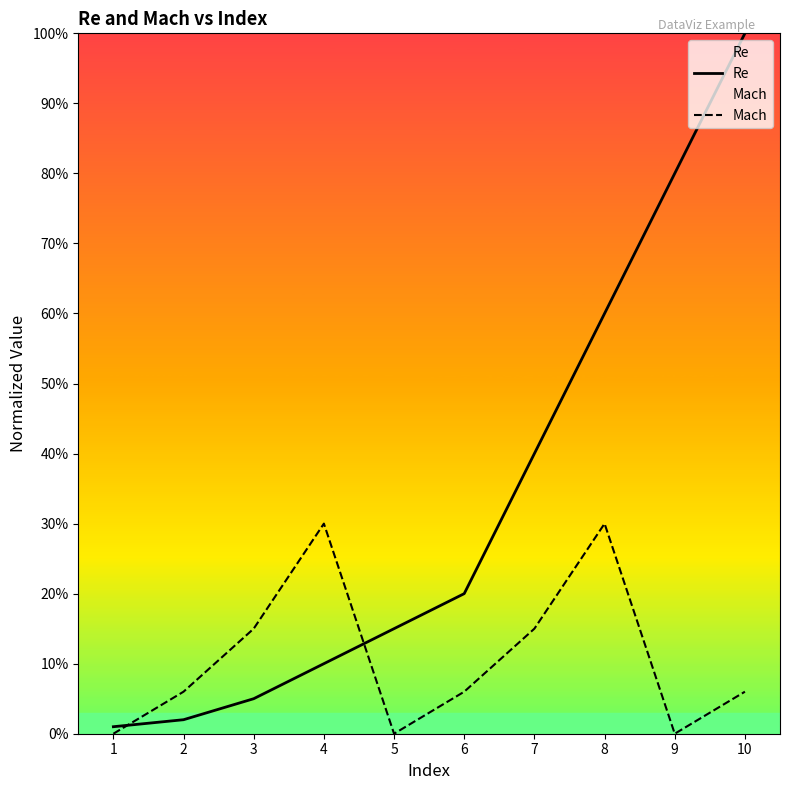

The Mach series shows 0.0 at 1. True or false?

True